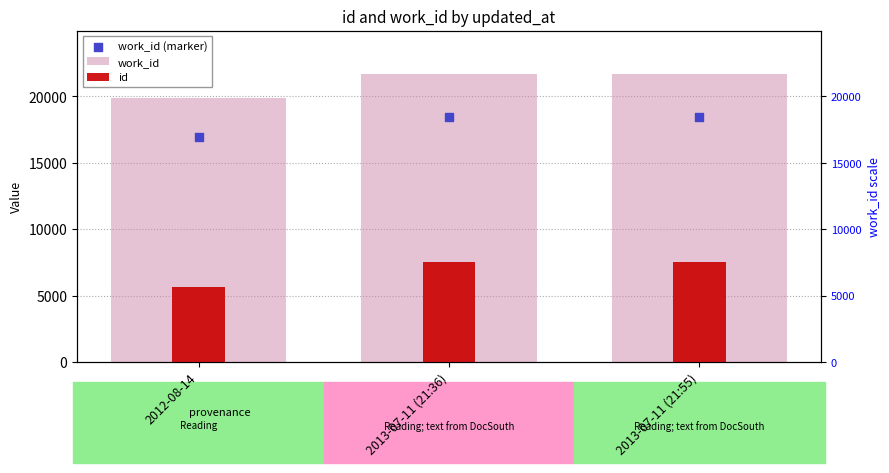

Which series contains the highest Y value?

work_id